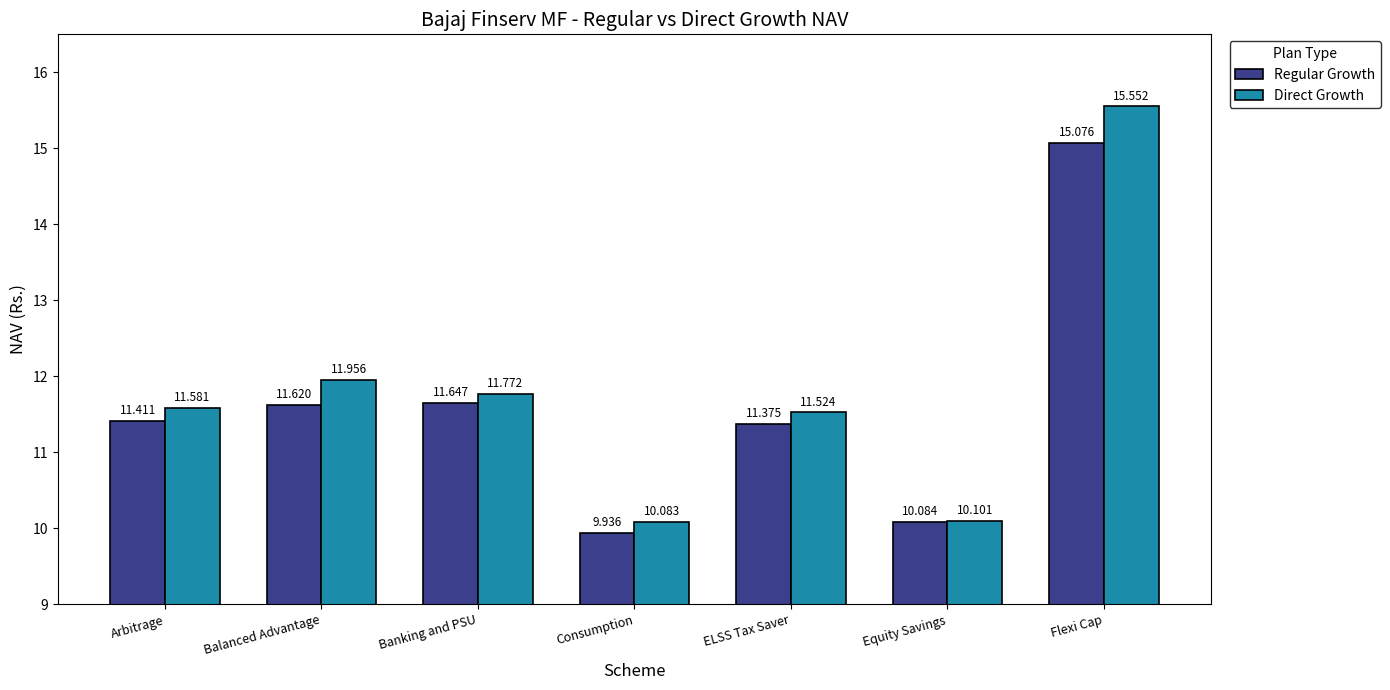

What is the label of the 5th bar from the right?

Banking and PSU